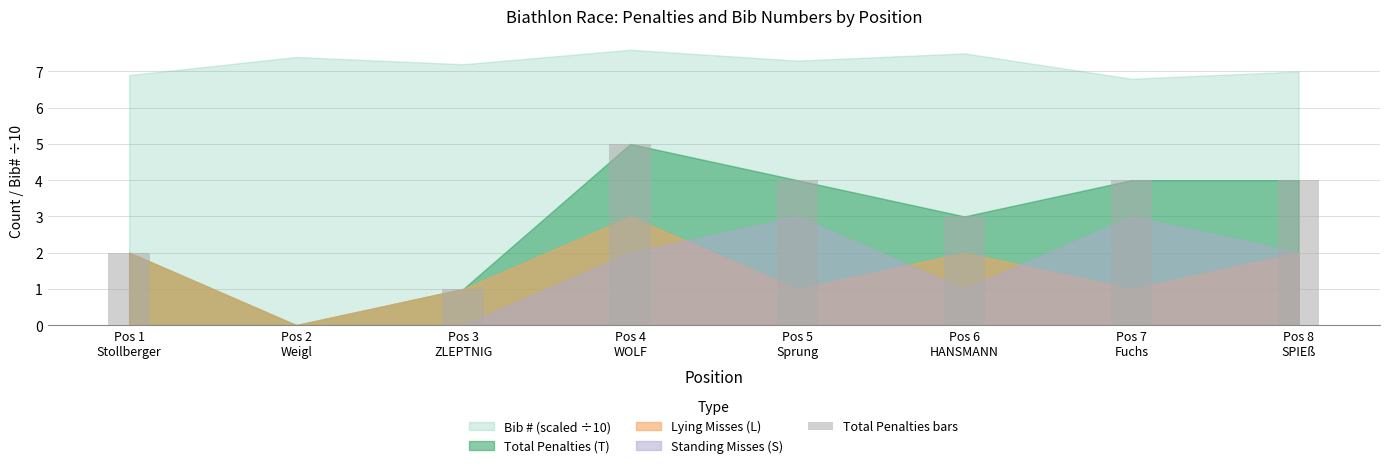

What is the sum of all values?

23